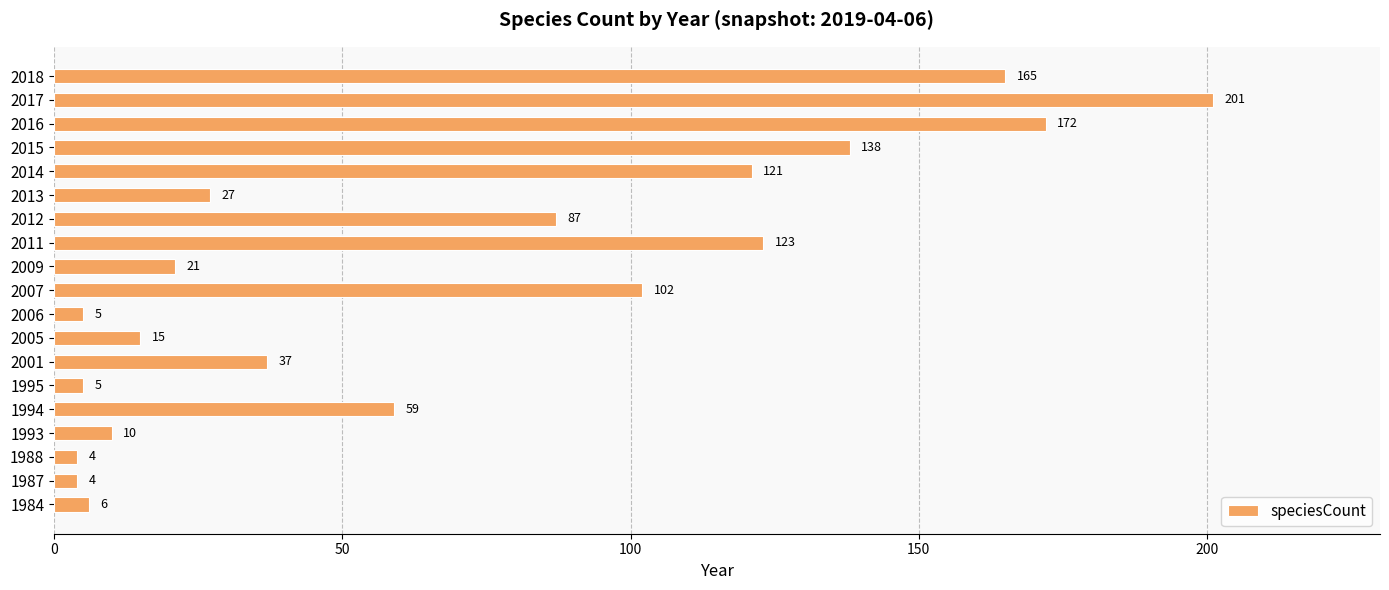

Which label corresponds to the largest value in the chart?

2017